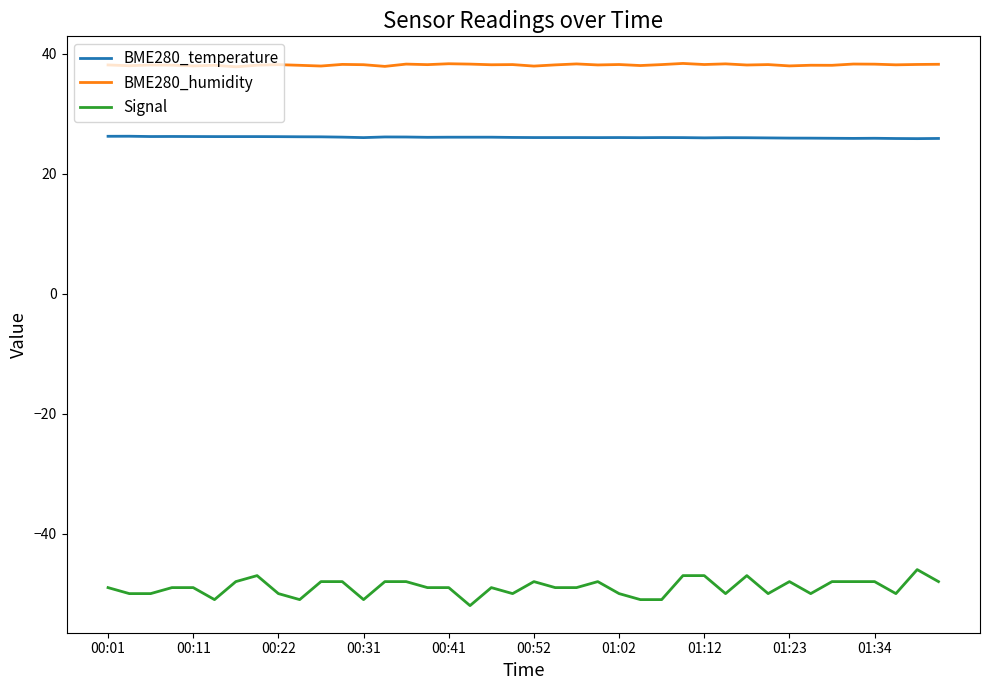

What is the lowest value of the Signal series?

-52.0